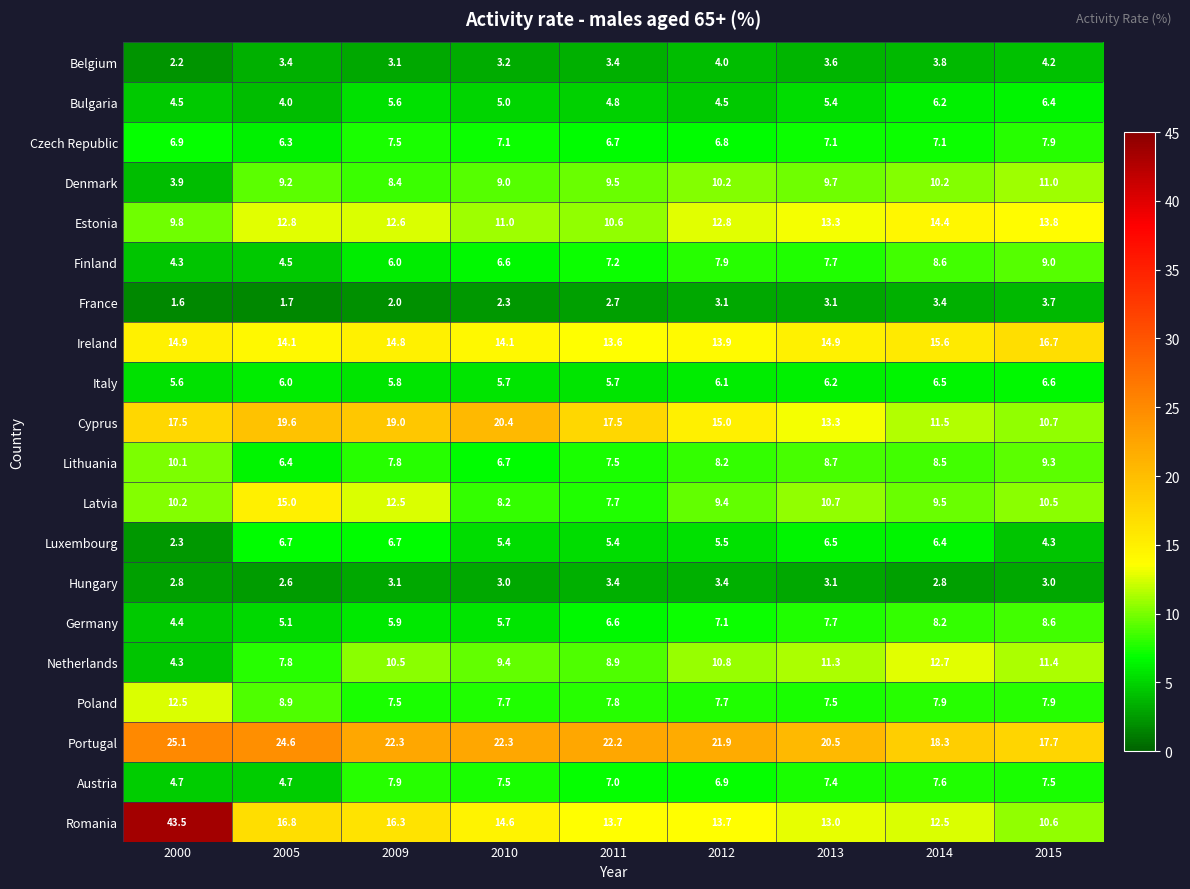

Where does the Luxembourg series first go above 5?

2005